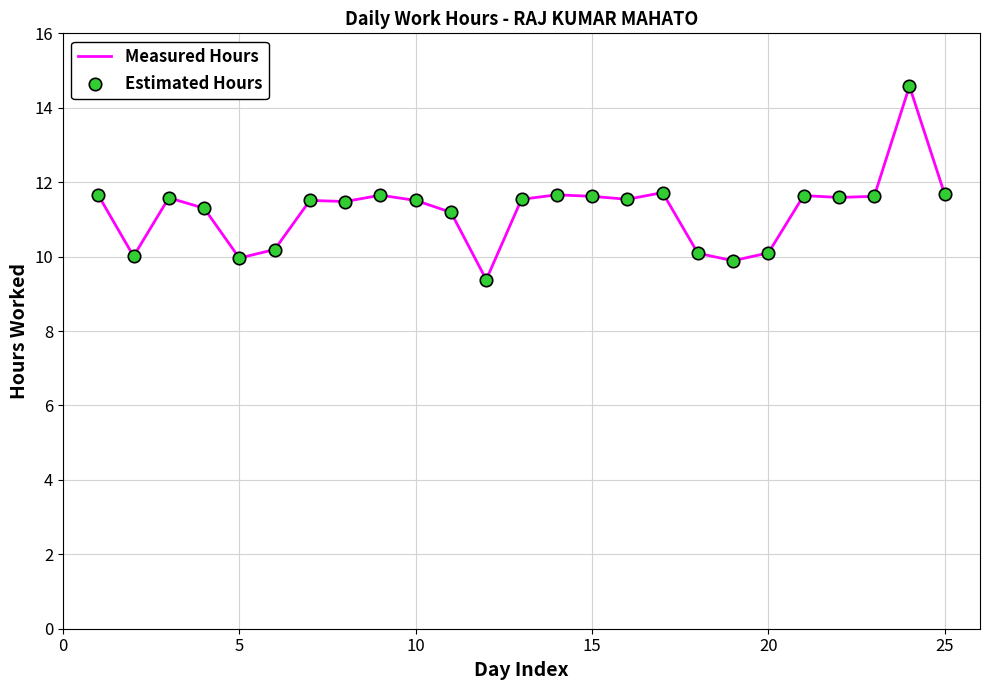

What is the difference between the maximum and minimum values?

5.2